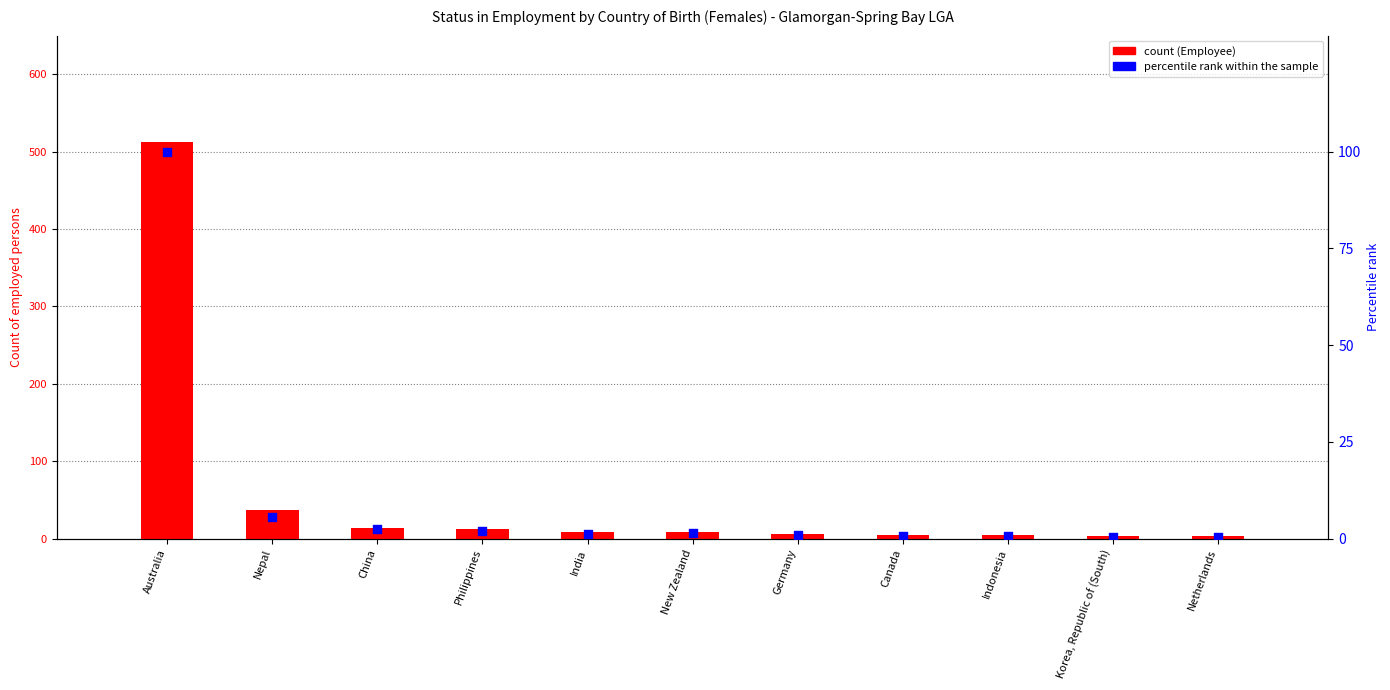

Is the value of percentile rank within the sample at New Zealand greater than the value of Employee at Nepal?

No